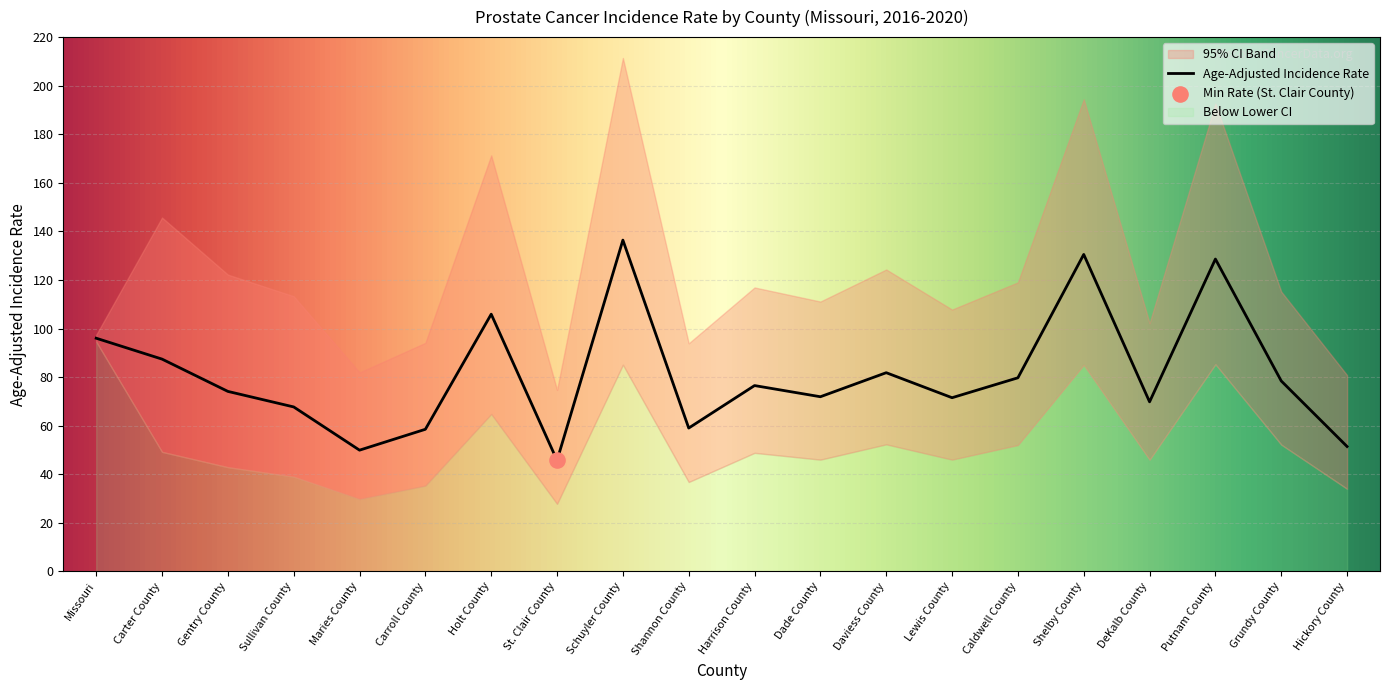

At how many categories does at least one series exceed 132?

5